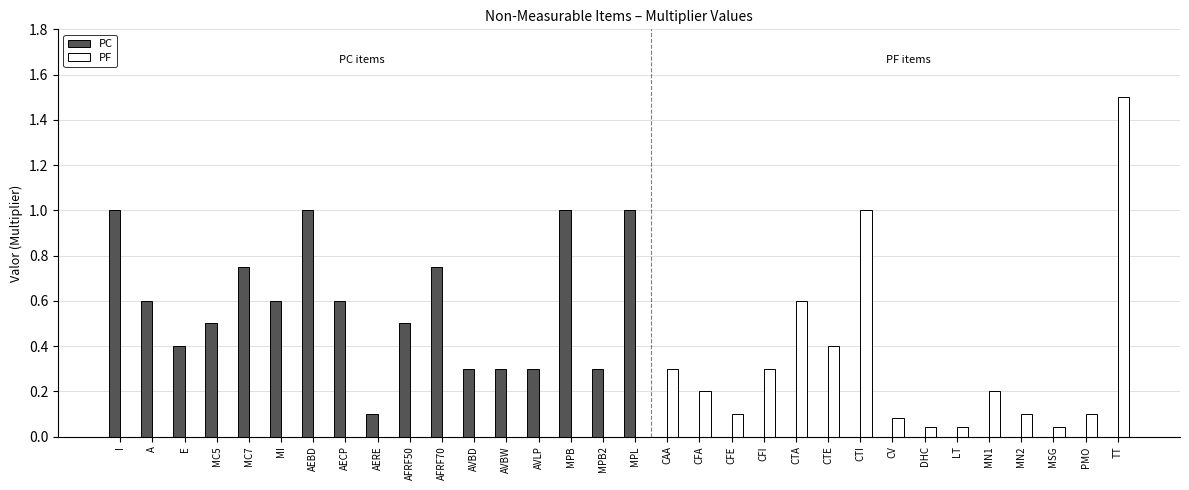

Is the value of PF at CTI greater than the value of PC at MN1?

Yes